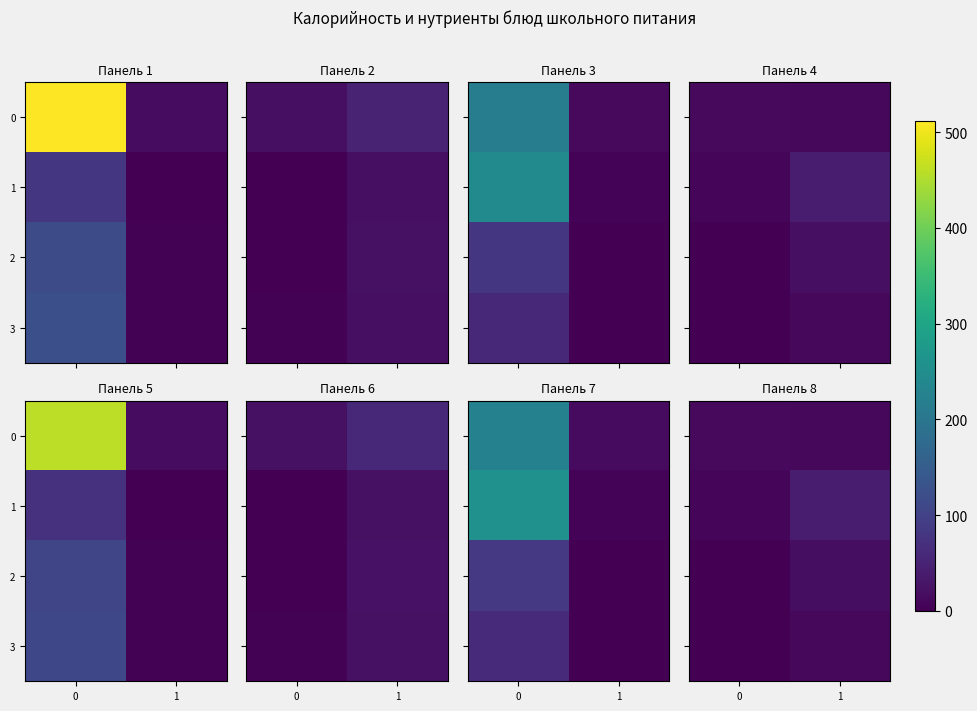

At how many categories does at least one series exceed 4?

2